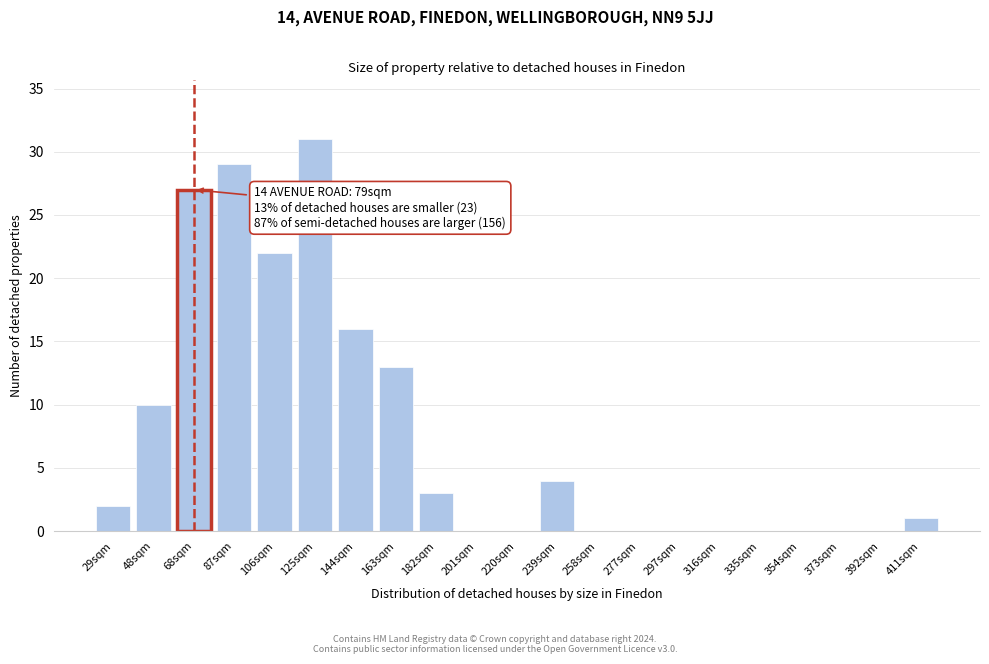

Reading left to right, extract all data points from this chart.

29sqm=2	48sqm=10	68sqm=27	87sqm=29	106sqm=22	125sqm=31	144sqm=16	163sqm=13	182sqm=3	201sqm=0	220sqm=0	239sqm=4	258sqm=0	277sqm=0	297sqm=0	316sqm=0	335sqm=0	354sqm=0	373sqm=0	392sqm=0	411sqm=1